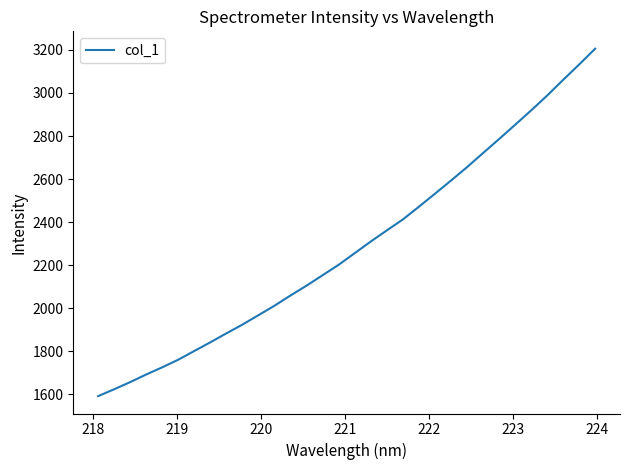

What is the sum of all values?

73267.2